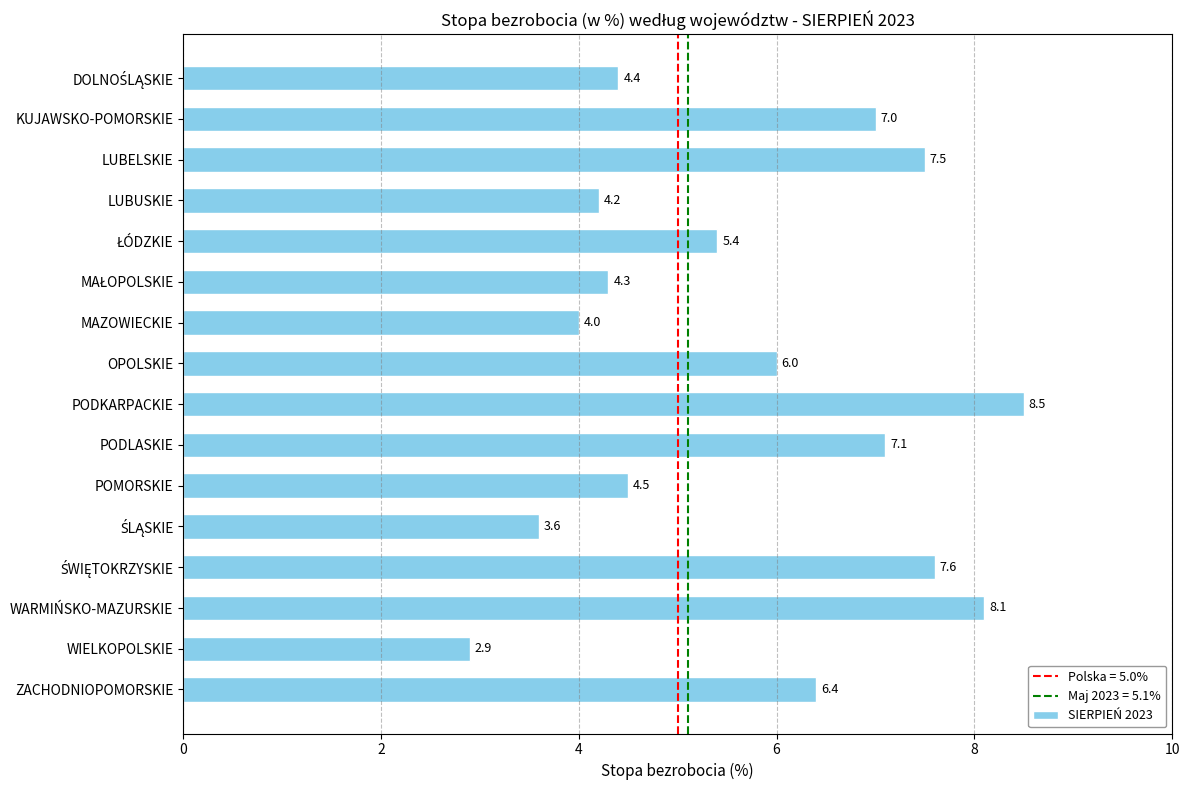

What is the sum of all values?

91.5